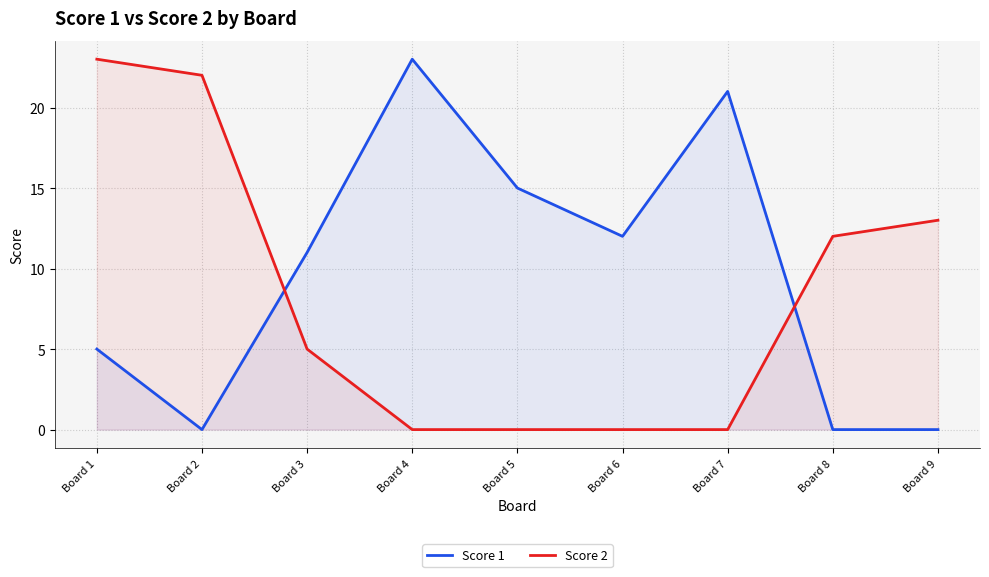

Where does the Score 1 series first go above 11?

Board 4